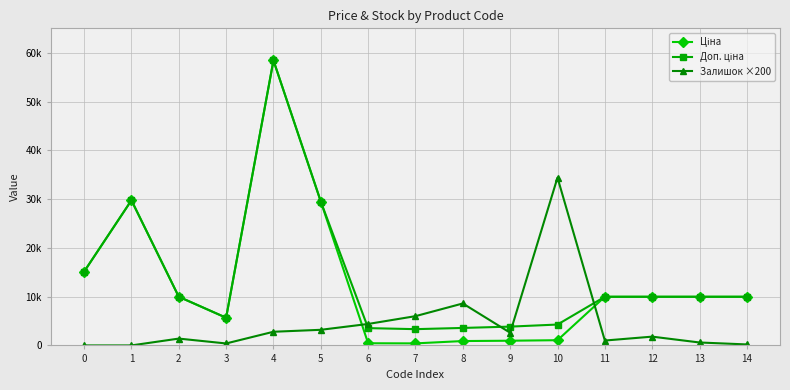

Which series has the widest spread of values?

Ціна